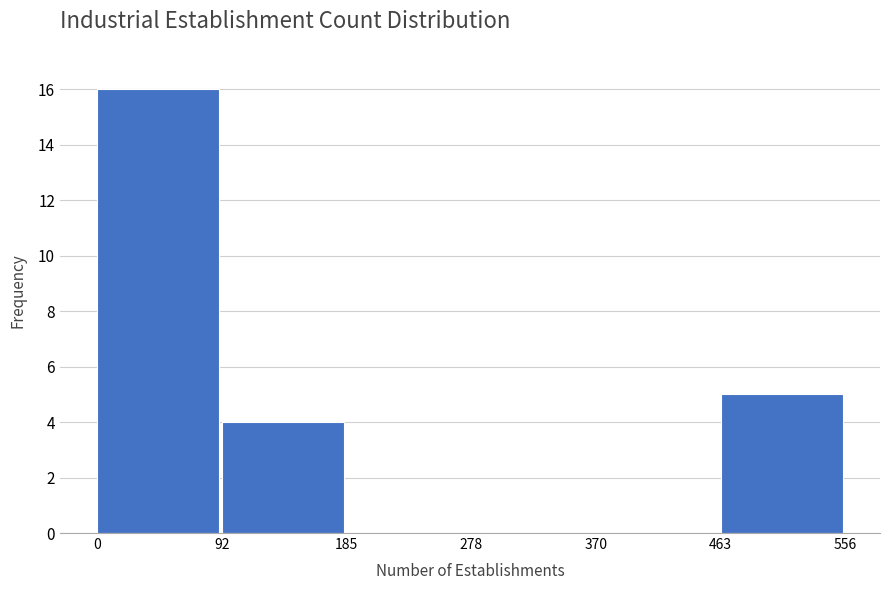

Reading left to right, transcribe this chart: for each bar, give the range it covers on the x-axis and its height. The values are not printed on the chart, so give them approximately, as read against the axis.

0 to 92: 16
92 to 185: 4
185 to 278: 0
278 to 370: 0
370 to 463: 0
463 to 556: 5